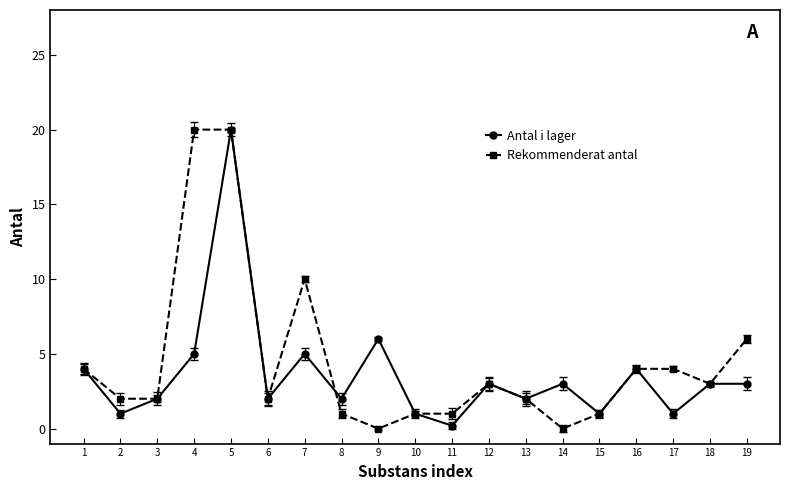

Which series changed the most between 9 and 19?

Rekommenderat antal